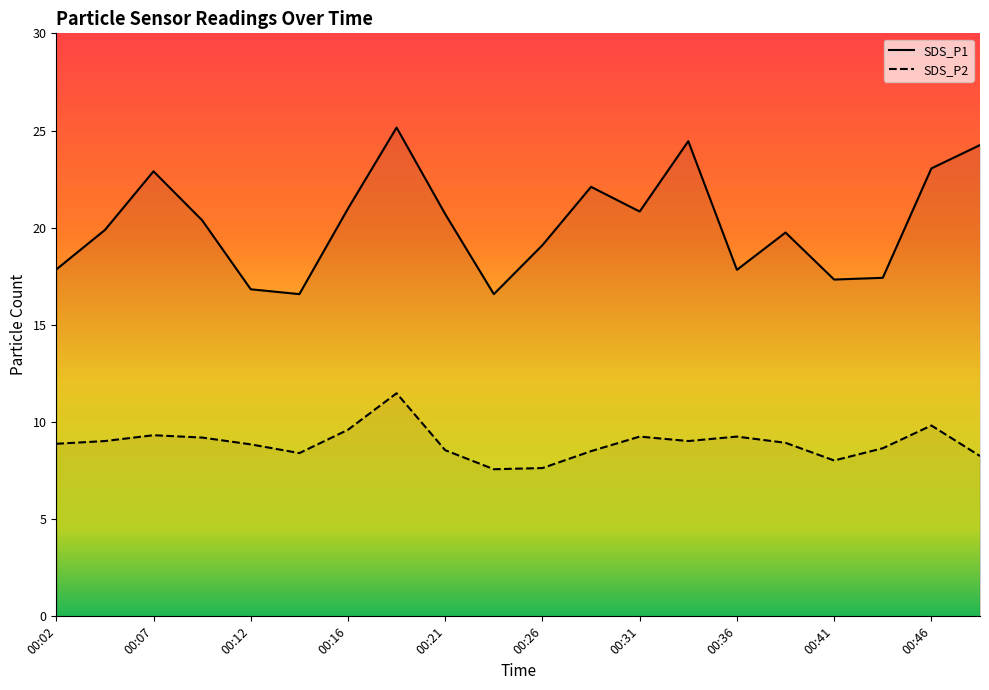

The SDS_P2 series shows 14.8 at 00:16. True or false?

False